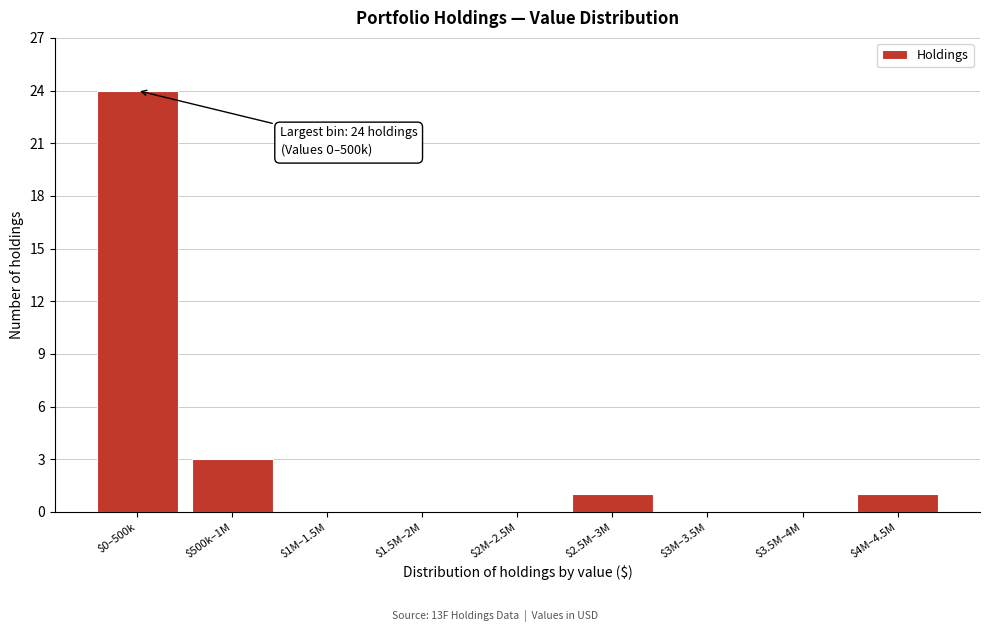

The chart shows a value of 16 at $3.5M–4M. True or false?

False